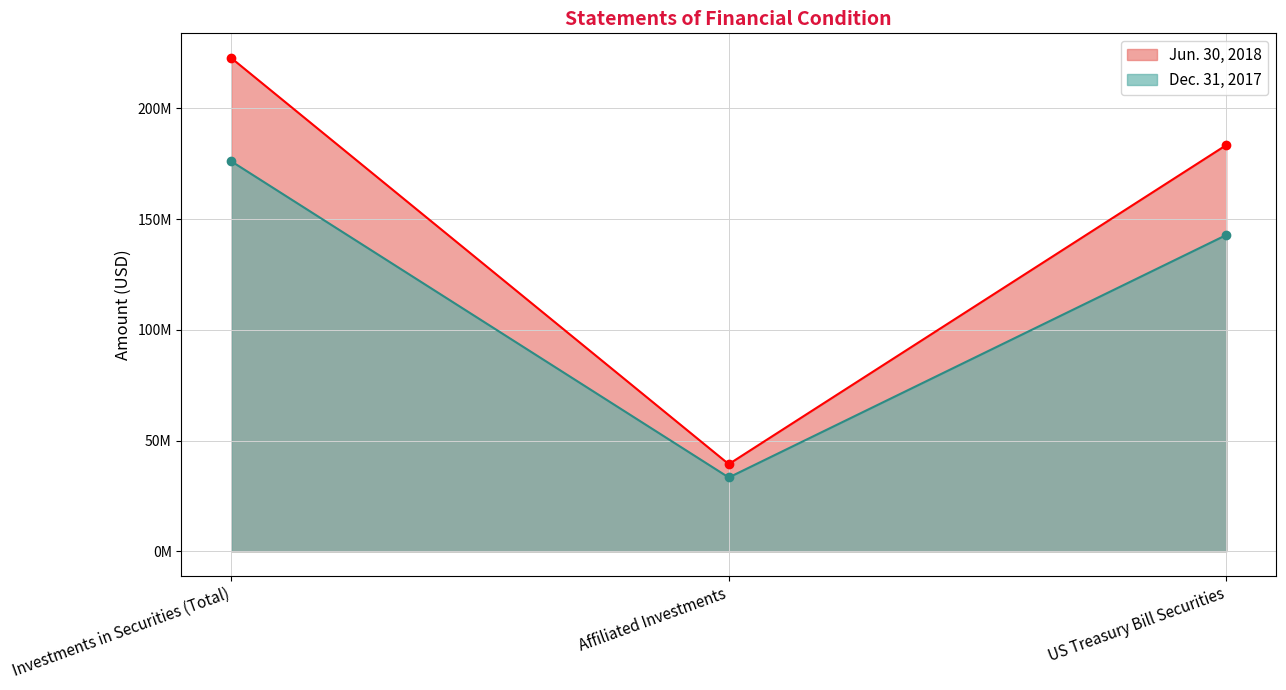

Where is Jun. 30, 2018 nearest to the value 131033132?

US Treasury Bill Securities